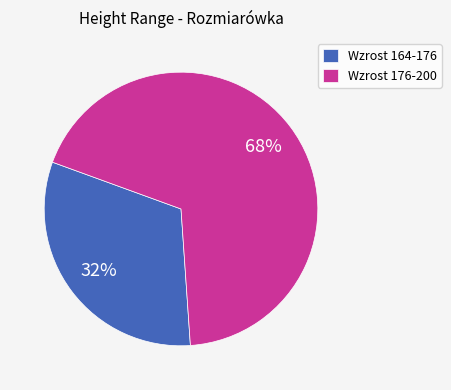

Which has a higher value, Wzrost 164-176 or Wzrost 176-200?

Wzrost 176-200